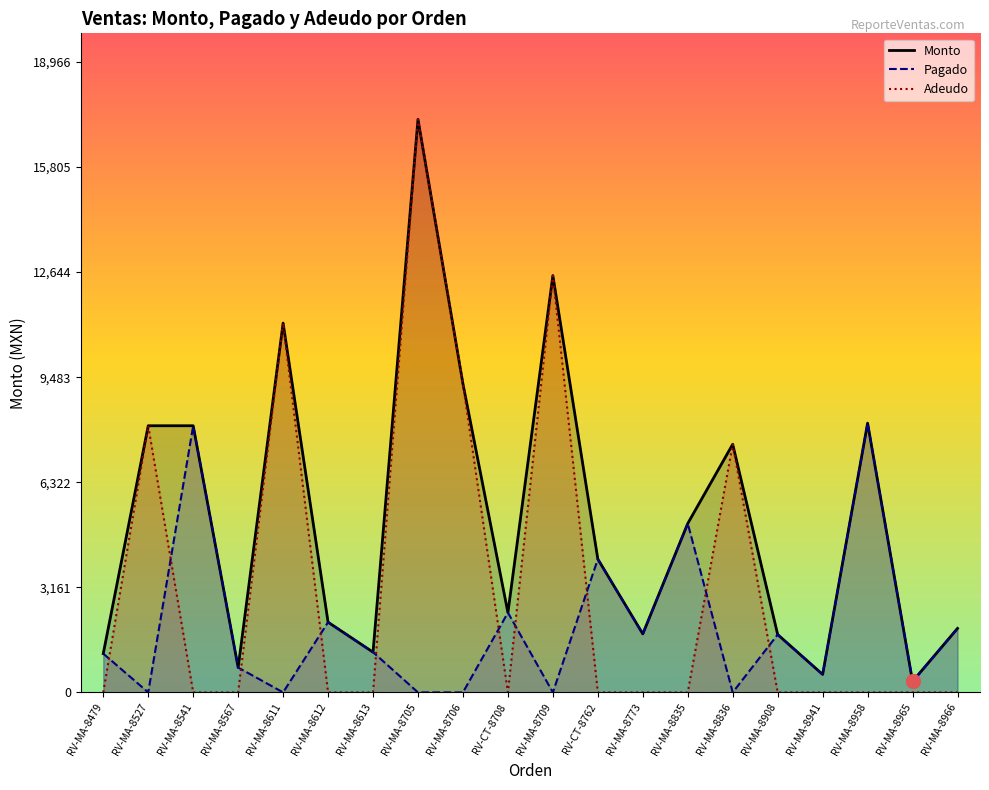

At which category does Pagado reach its first local valley?

RV-MA-8527